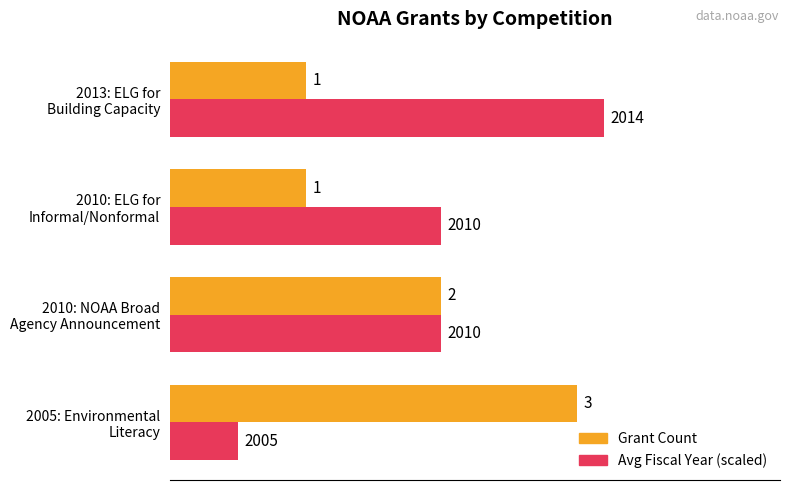

What is the smallest value displayed?

0.5